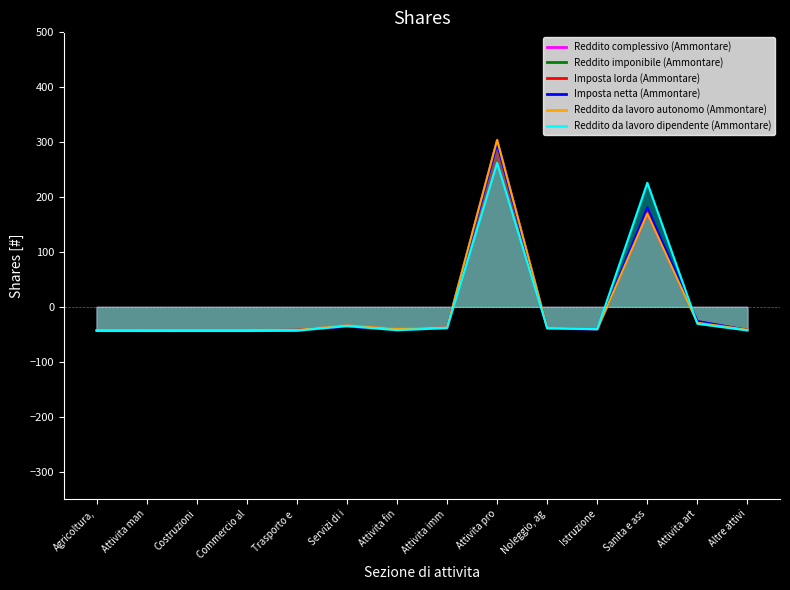

At which category is the sum across all series the highest?

Attivita pro